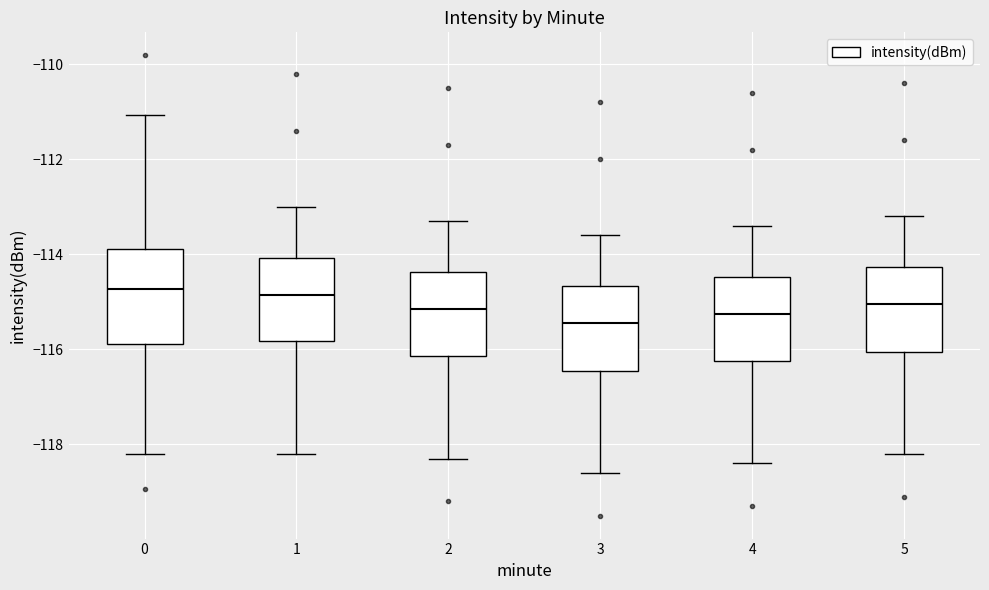

Reading left to right, transcribe this box plot: for each box, give where its median line is, the range the box spans, and where its two whiskers end, as read against the y-axis. The values are not printed on the chart, so give them approximately, as read against the axis.

0: median -114.8, box -115.8 to -113.8, whiskers -118.2 to -111.0
1: median -114.8, box -115.8 to -114.0, whiskers -118.2 to -113.0
2: median -115.2, box -116.2 to -114.4, whiskers -118.2 to -113.2
3: median -115.4, box -116.4 to -114.6, whiskers -118.6 to -113.6
4: median -115.2, box -116.2 to -114.4, whiskers -118.4 to -113.4
5: median -115.0, box -116.0 to -114.2, whiskers -118.2 to -113.2